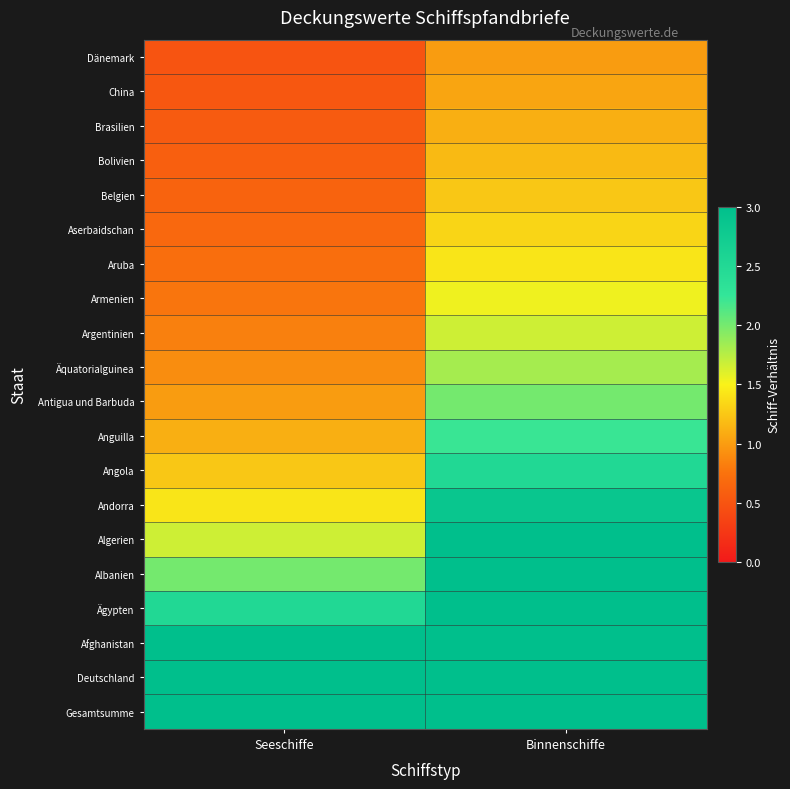

At how many categories does at least one series exceed 0?

2